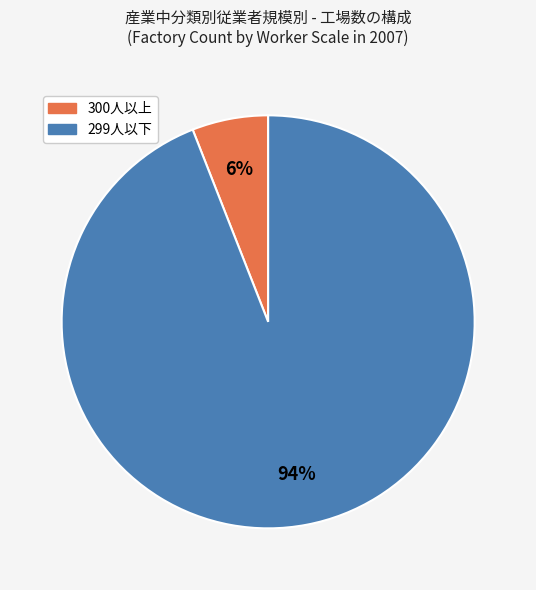

To the nearest percent, what is the difference between the largest and smallest slice percentages?

88%